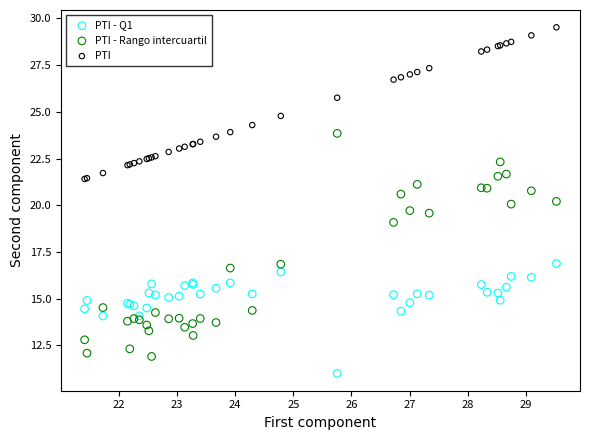

Which series contains the highest Y value?

PTI